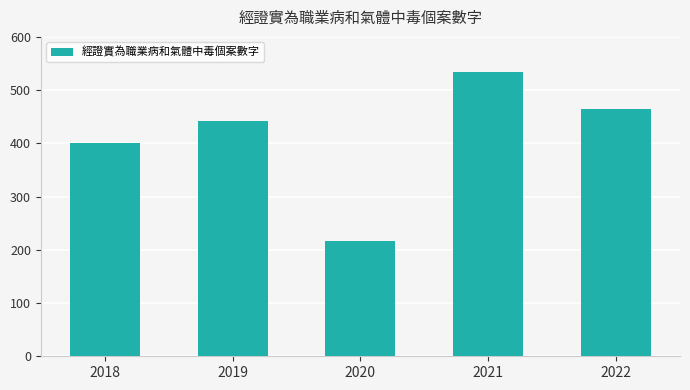

How many bars are there in total?

5